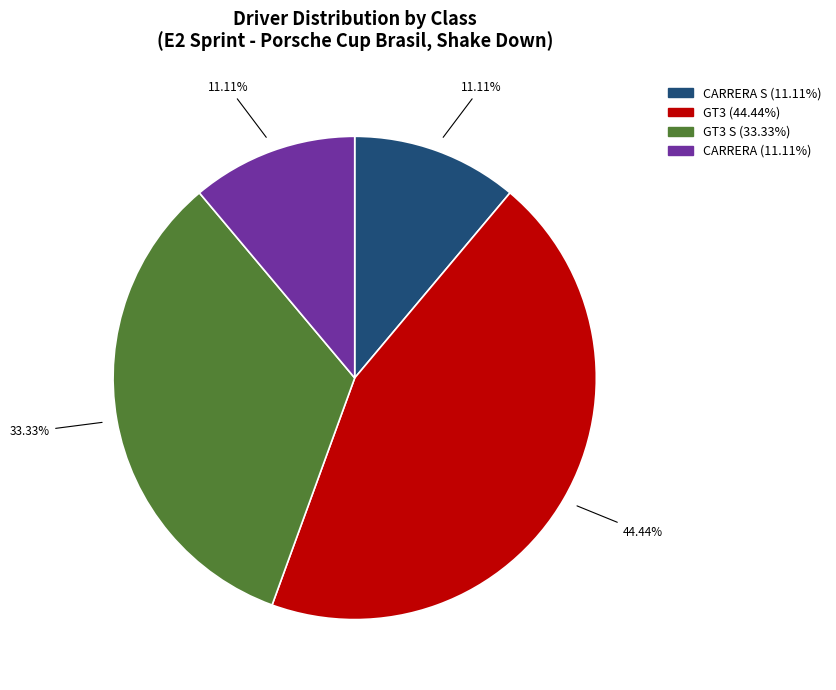

To the nearest percent, what is the difference between the largest and smallest slice percentages?

33%